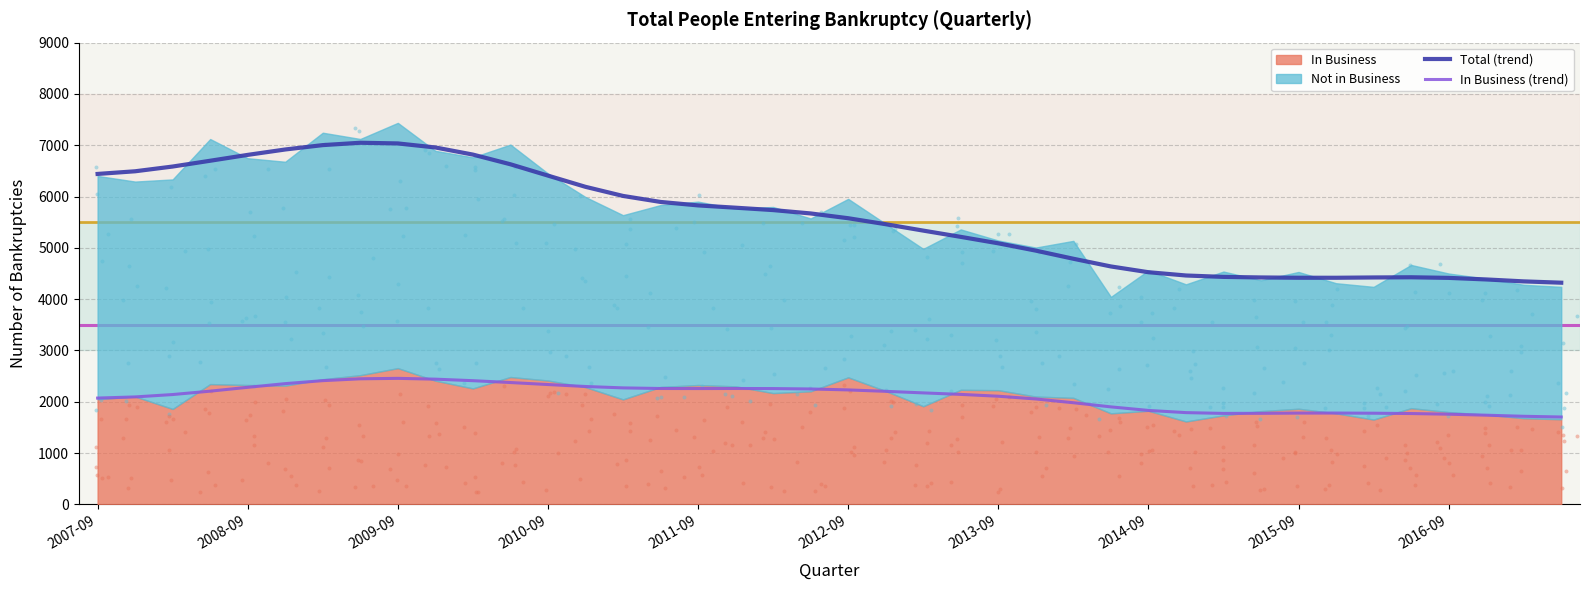

What is the minimum value for In Business (trend)?

1703.6